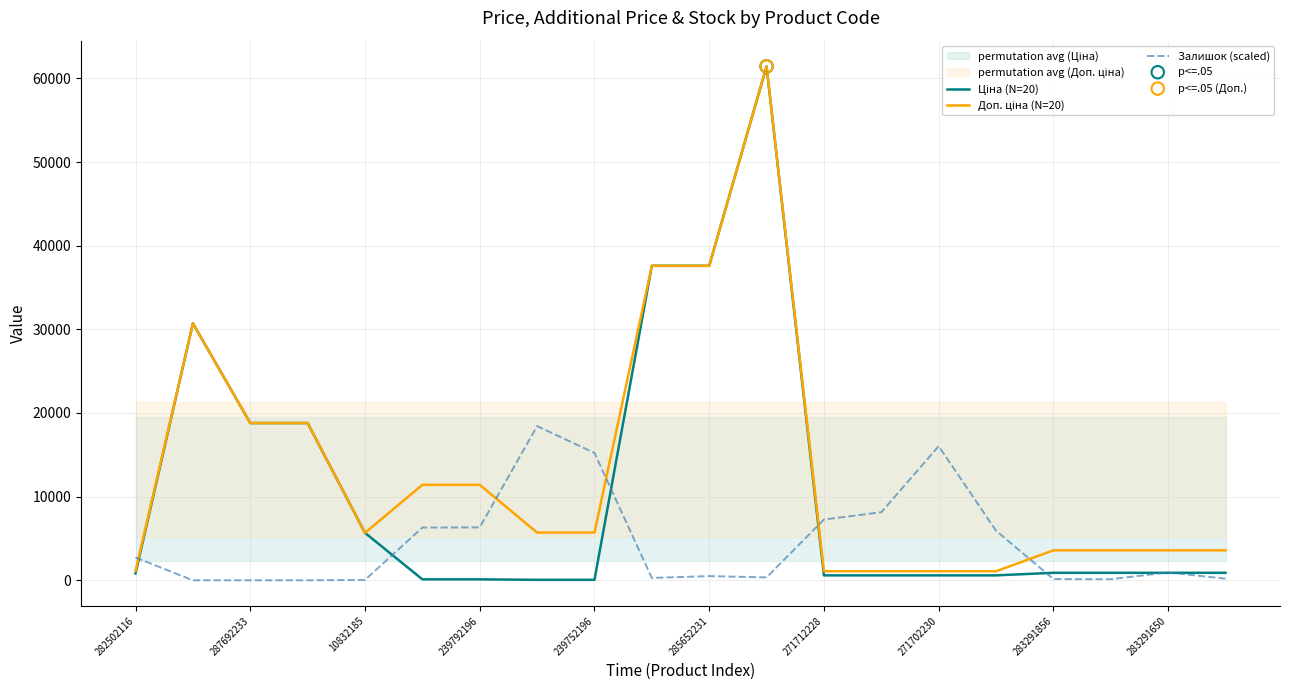

What is the total value across all series at 11?

123217.5